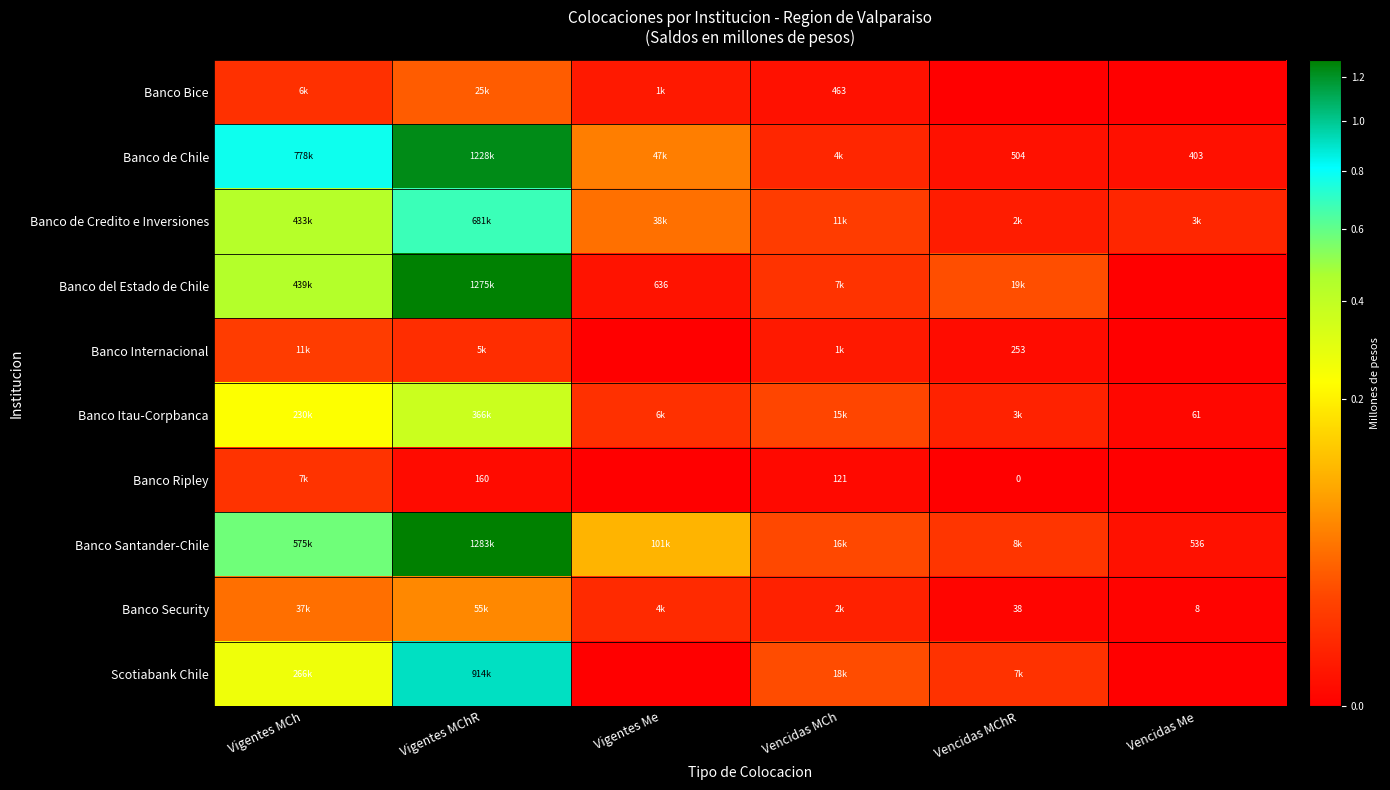

Which series has the largest total across all categories?

Banco de Chile